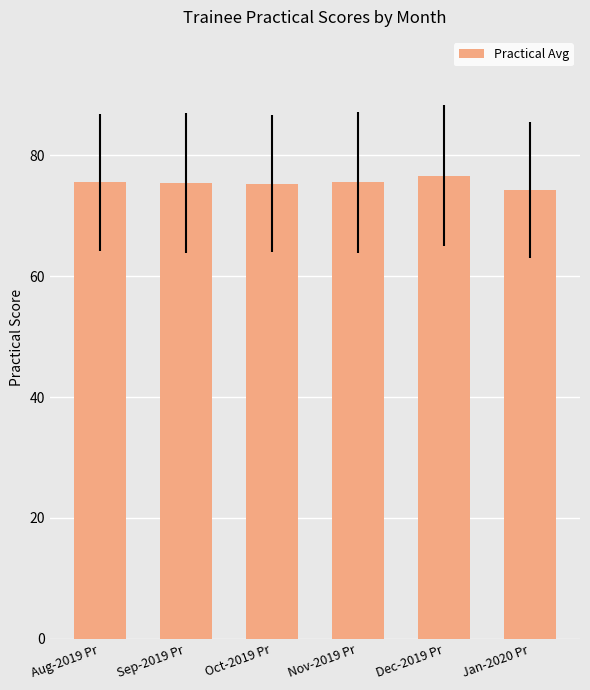

Approximately how many times larger is the value at Jan-2020 Pr compared to Oct-2019 Pr?

1.0